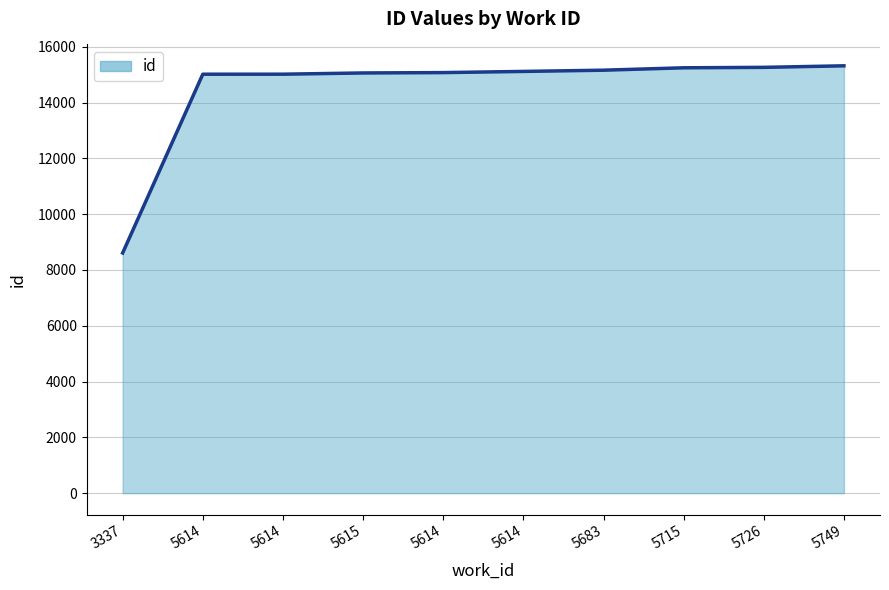

How many lines are shown in the chart?

1